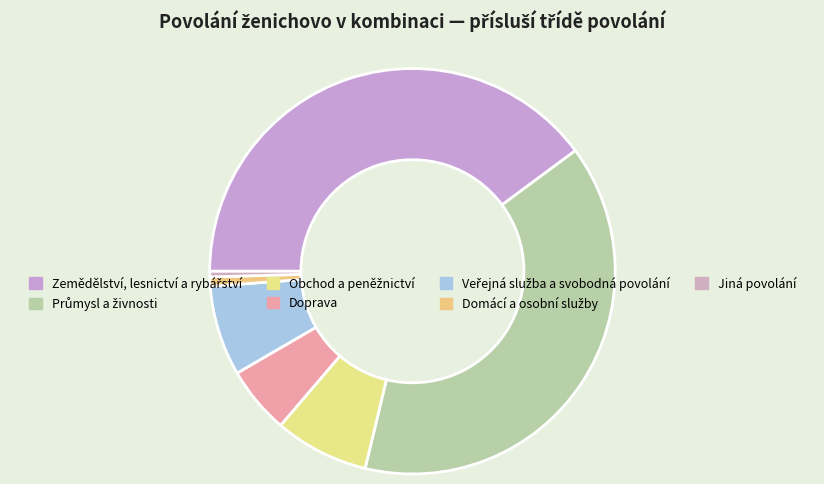

What percentage do Průmysl a živnosti and Doprava together represent?

44.3%